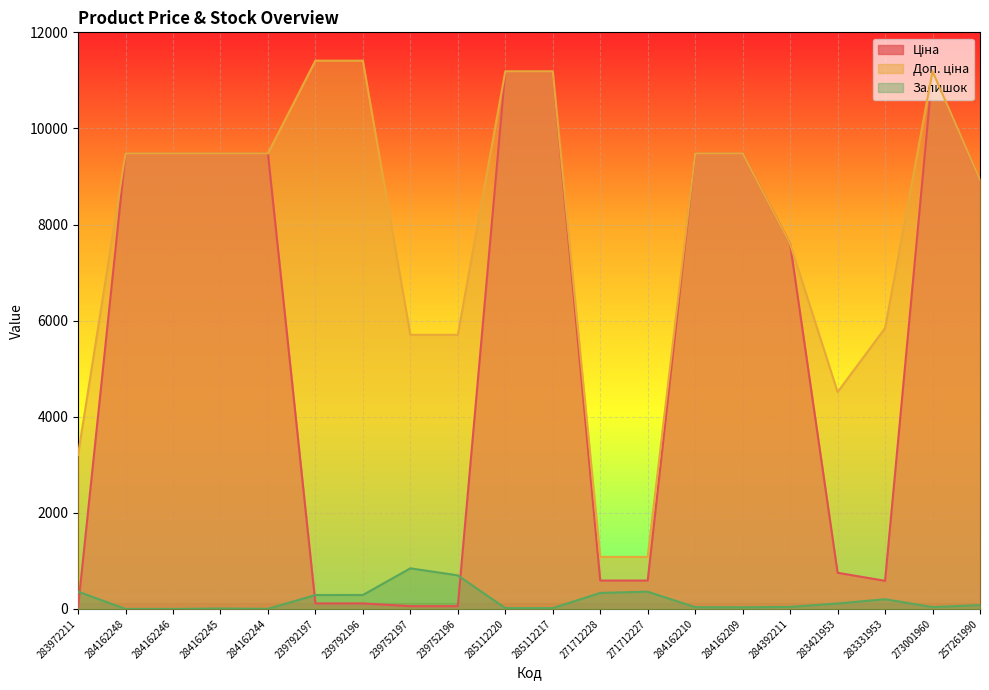

At which label is Залишок closest to 422?

283972211